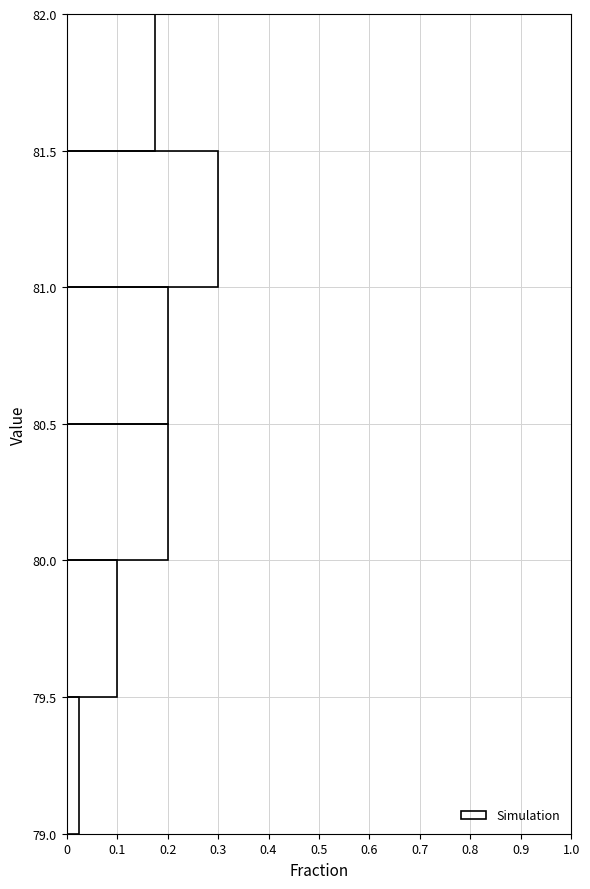

Reading bottom to top, list every bar in this chart as the range it spans on the y-axis followed by its length. The values are not printed on the chart, so give them approximately, as read against the axis.

79.0 to 79.5: 0.03
79.5 to 80.0: 0.10
80.0 to 80.5: 0.20
80.5 to 81.0: 0.20
81.0 to 81.5: 0.30
81.5 to 82.0: 0.18